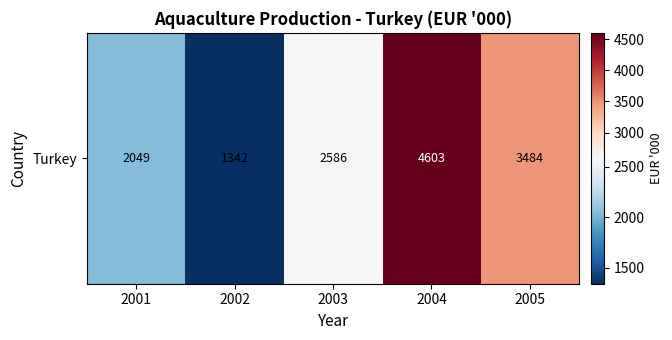

What is the sum of the values at 2005 and 2003?

6070